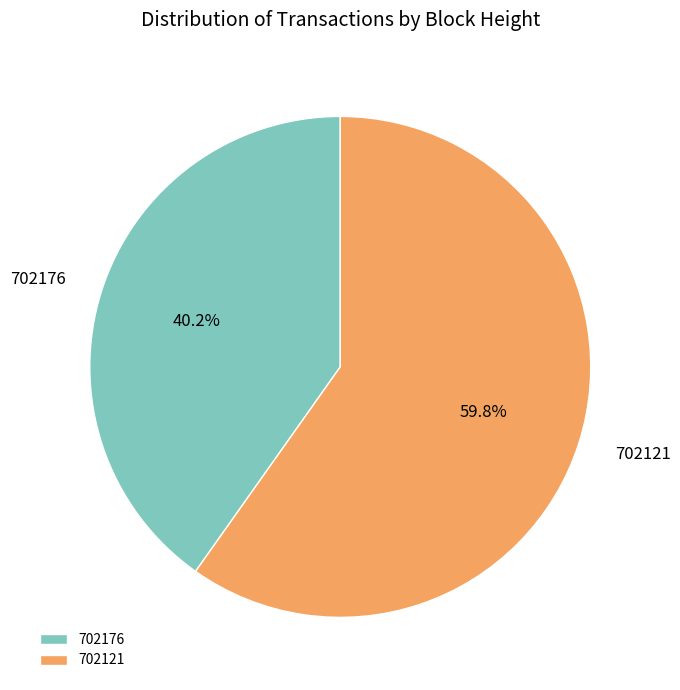

What is the ratio of the value at 702176 to the value at 702121?

0.7